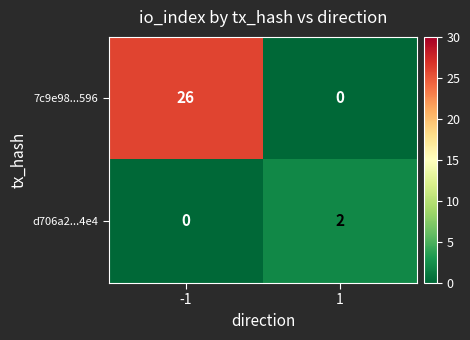

At which category is the sum across all series the highest?

-1